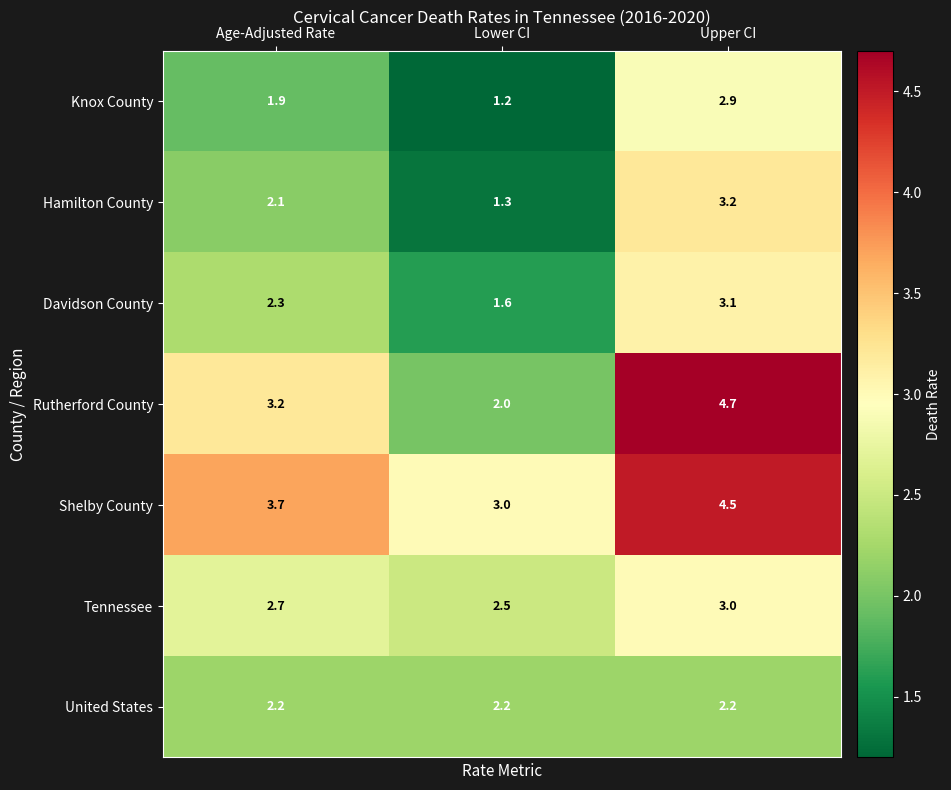

What is the lowest value of the Shelby County series?

3.0